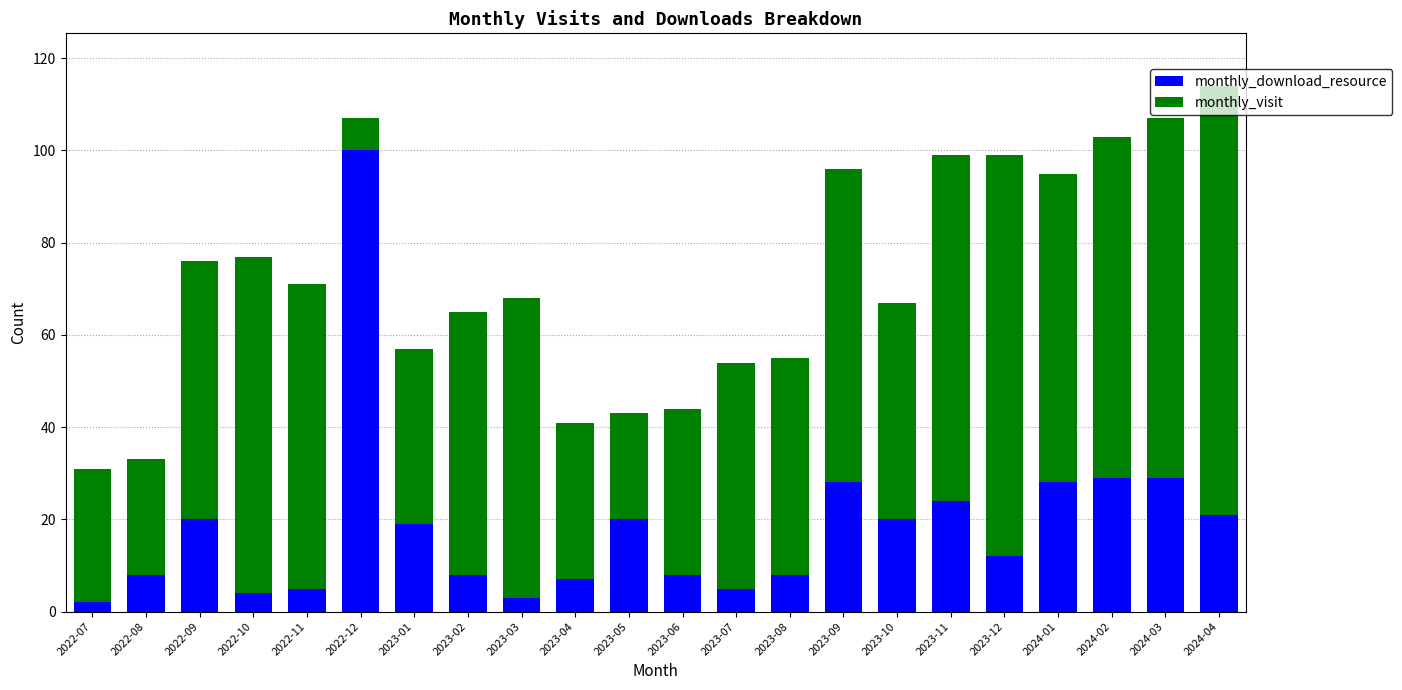

What is the highest value of the monthly_download_resource series?

100